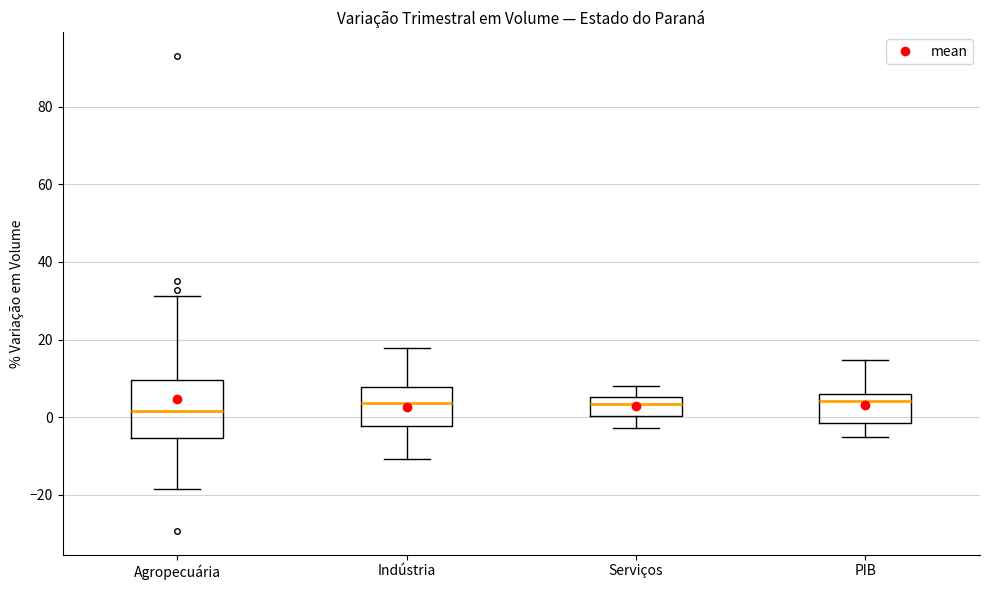

Reading left to right, transcribe this box plot: for each box, give where its median line is, the range the box spans, and where its two whiskers end, as read against the y-axis. The values are not printed on the chart, so give them approximately, as read against the axis.

Agropecuária: median 2, box -6 to 10, whiskers -18 to 32
Indústria: median 4, box -2 to 8, whiskers -10 to 18
Serviços: median 4, box 0 to 6, whiskers -2 to 8
PIB: median 4, box -2 to 6, whiskers -6 to 14